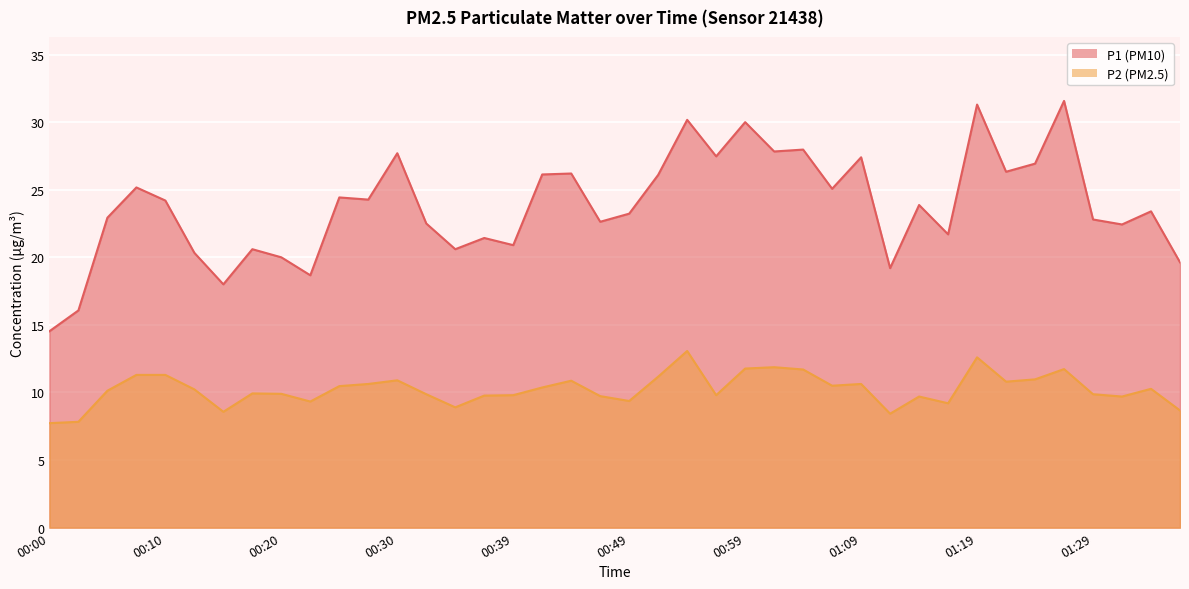

How many lines are shown in the chart?

2